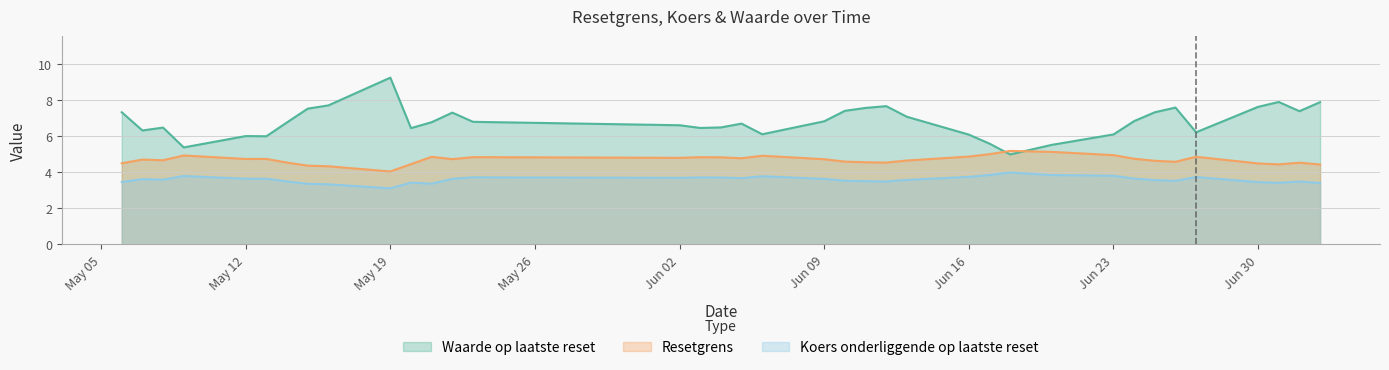

How many data points in col_2 are above 6?

32